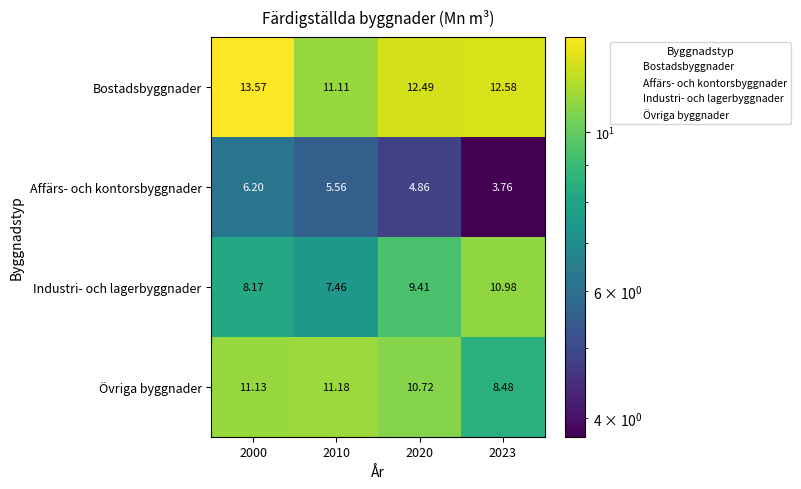

Which series has the largest total across all categories?

Bostadsbyggnader